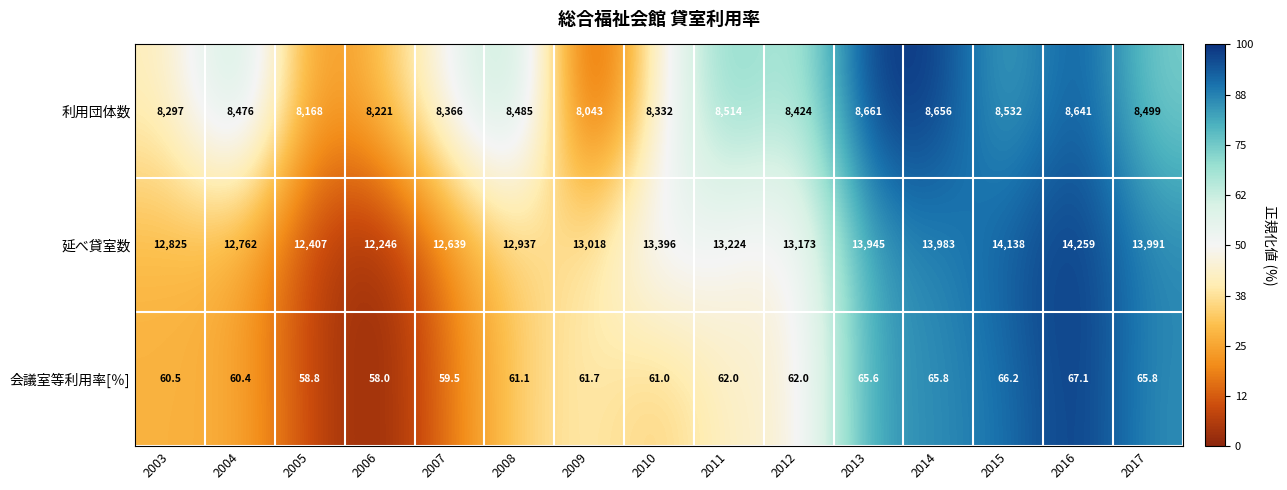

How many distinct data groups are displayed?

3